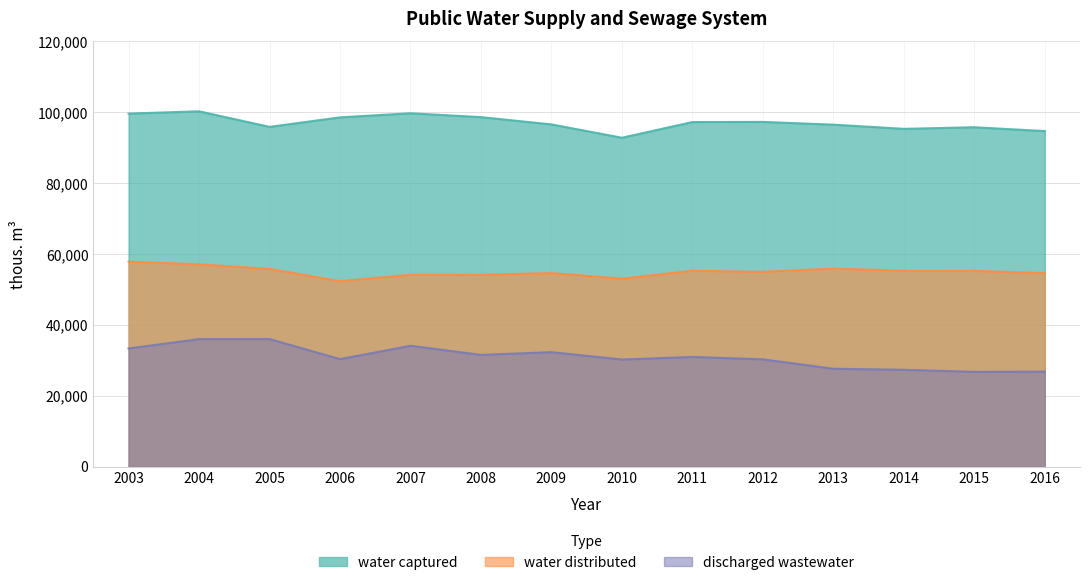

Reading left to right, transcribe all the data shown in this chart.

water captured: 99650	100285	95897	98581	99739	98642	96590	92828	97257	97293	96529	95341	95798	94705
water distributed: 57864	57110	55818	52364	54157	54135	54645	53081	55299	54977	55917	55290	55247	54656
discharged wastewater: 33375	36006	36021	30360	34128	31561	32336	30240	30983	30299	27652	27353	26779	26831